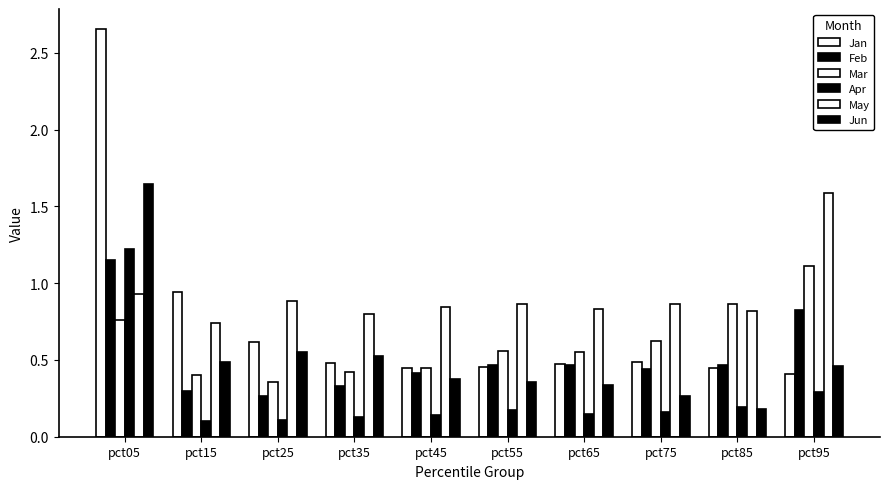

Is it true that May equals 1.2 at pct35?

False